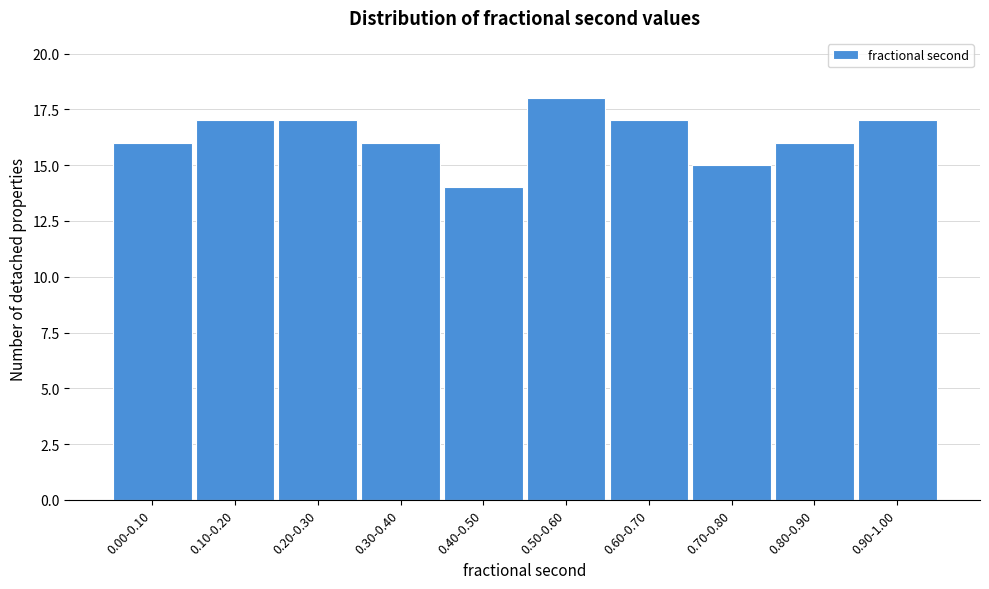

Reading left to right, transcribe all the data shown in this chart.

0.00-0.10=16	0.10-0.20=17	0.20-0.30=17	0.30-0.40=16	0.40-0.50=14	0.50-0.60=18	0.60-0.70=17	0.70-0.80=15	0.80-0.90=16	0.90-1.00=17